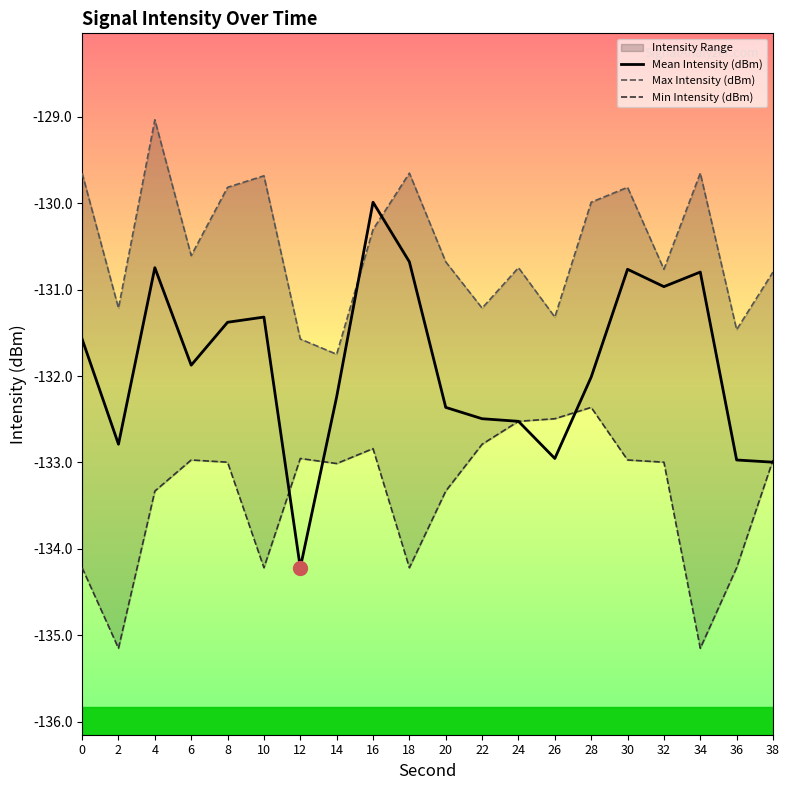

The Max Intensity (dBm) series shows -131.3 at 26. True or false?

True